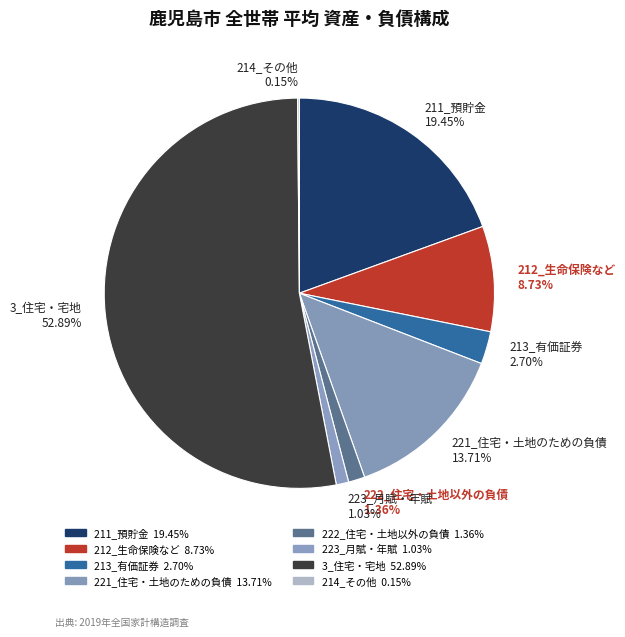

Is it true that 3_住宅・宅地 is 53% of the pie?

True